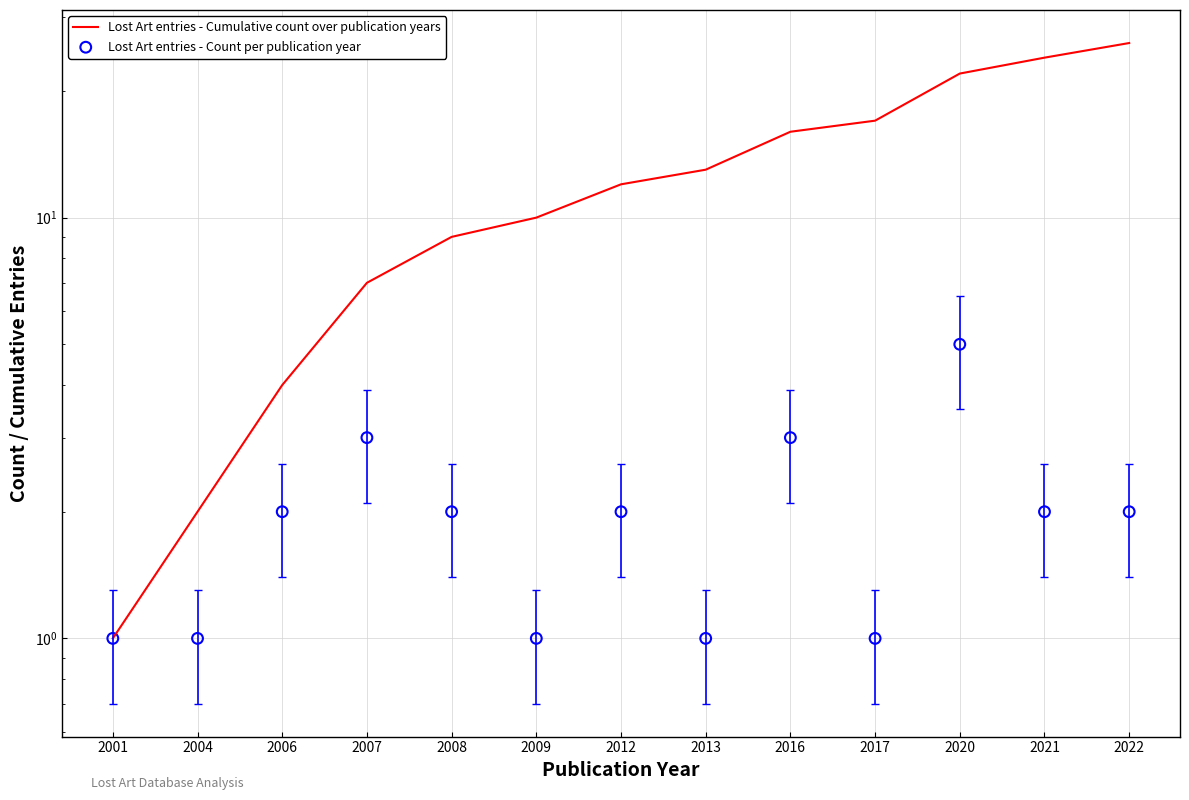

Which series contains the lowest Y value?

Lost Art entries - Cumulative count over publication years